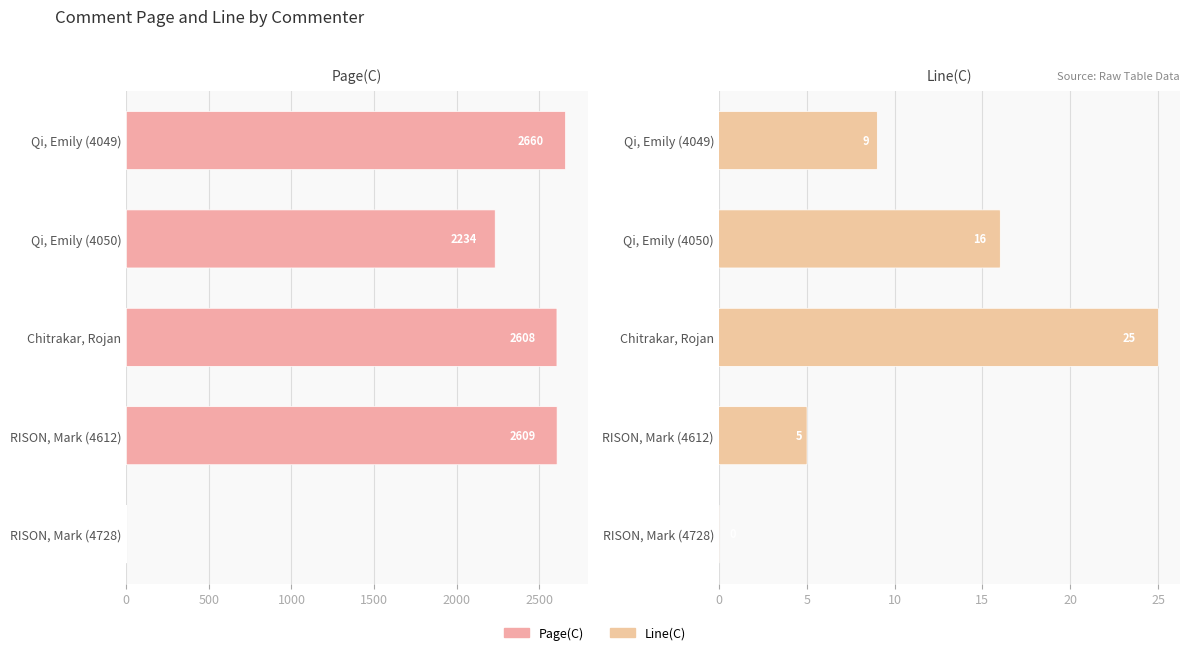

How many data points in Line(C) are less than 9?

2